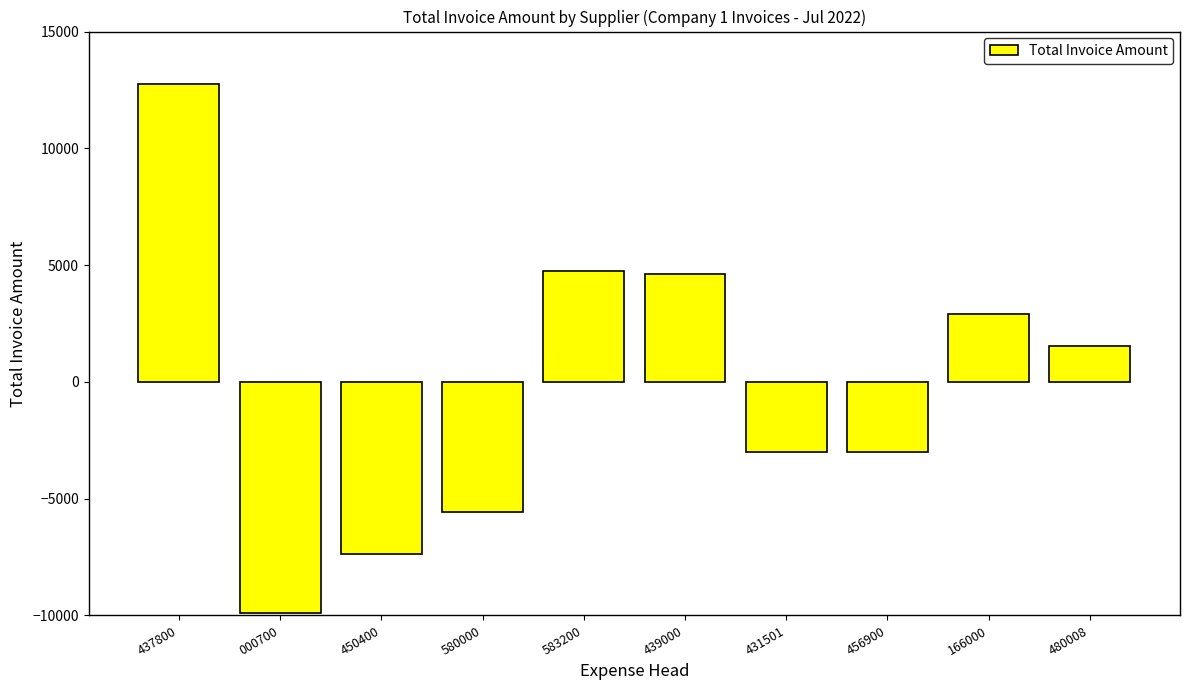

What is the value of the 1st bar from the left?

12775.0